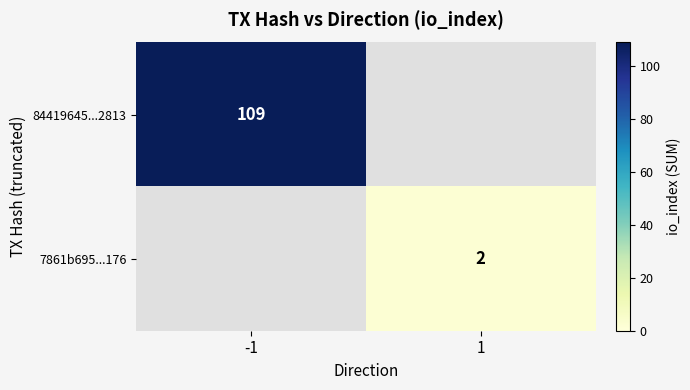

What is the maximum value shown in the chart?

109